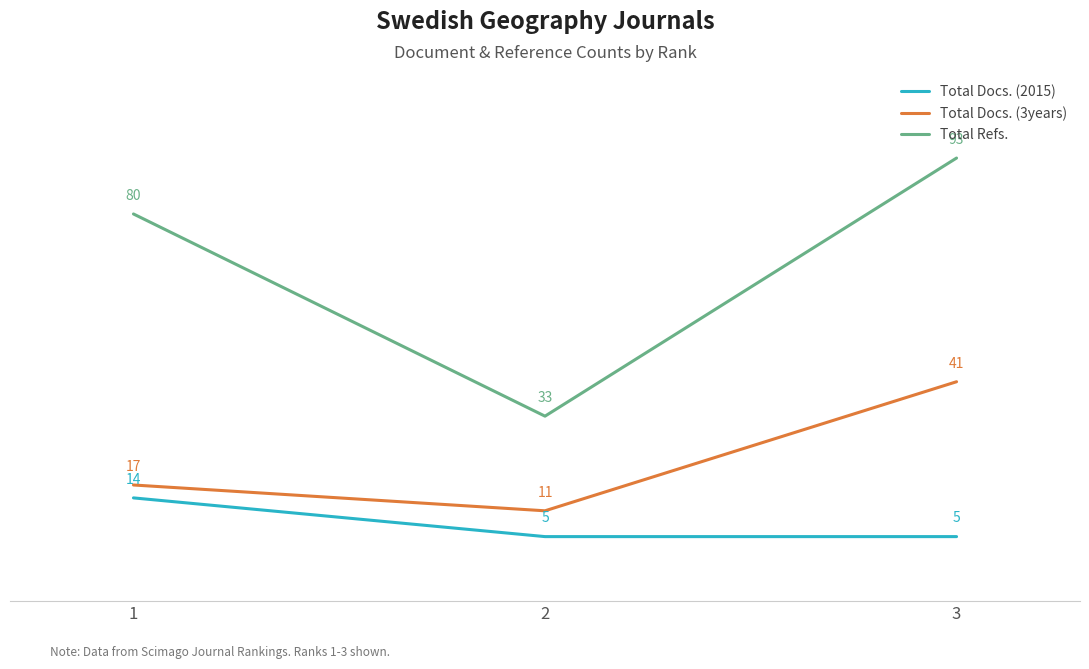

Which series has the largest total across all categories?

Total Refs.